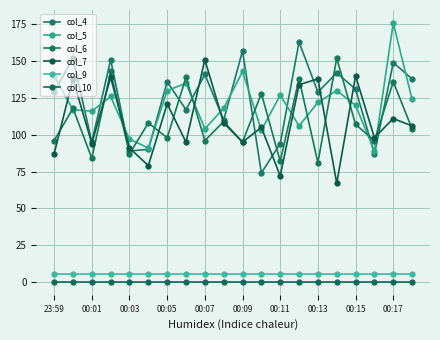

What is the difference between the maximum and minimum values in the col_5 series?

87